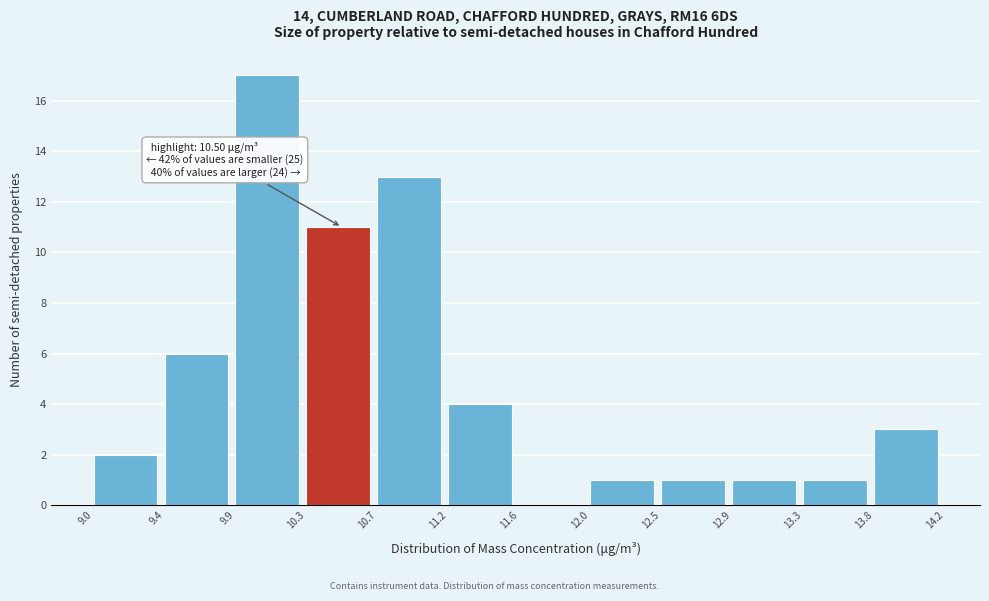

Which range on the x-axis has the tallest bar?

9.9 to 10.3